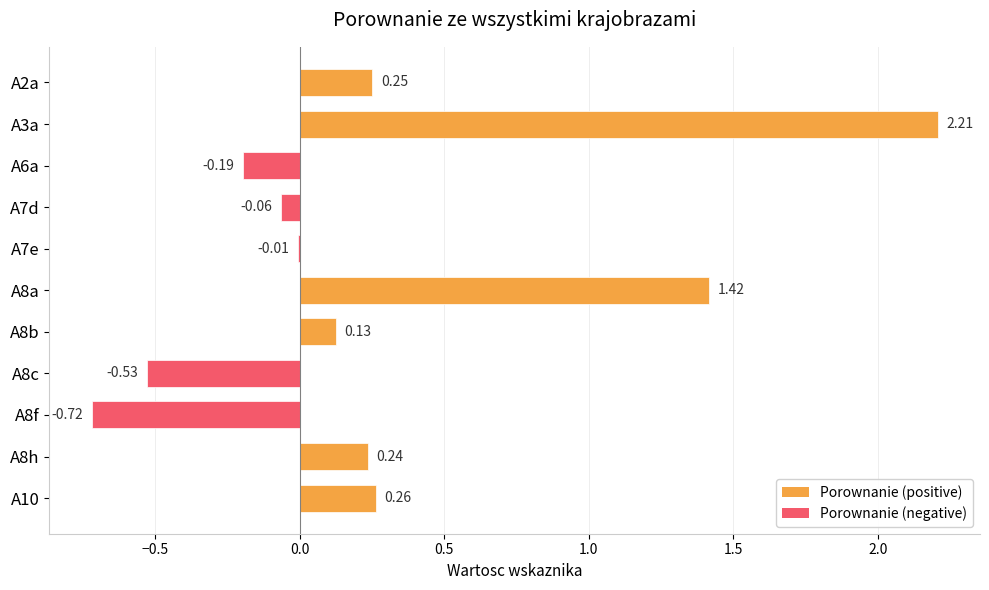

What is the change in value from A2a to A6a?

-0.4